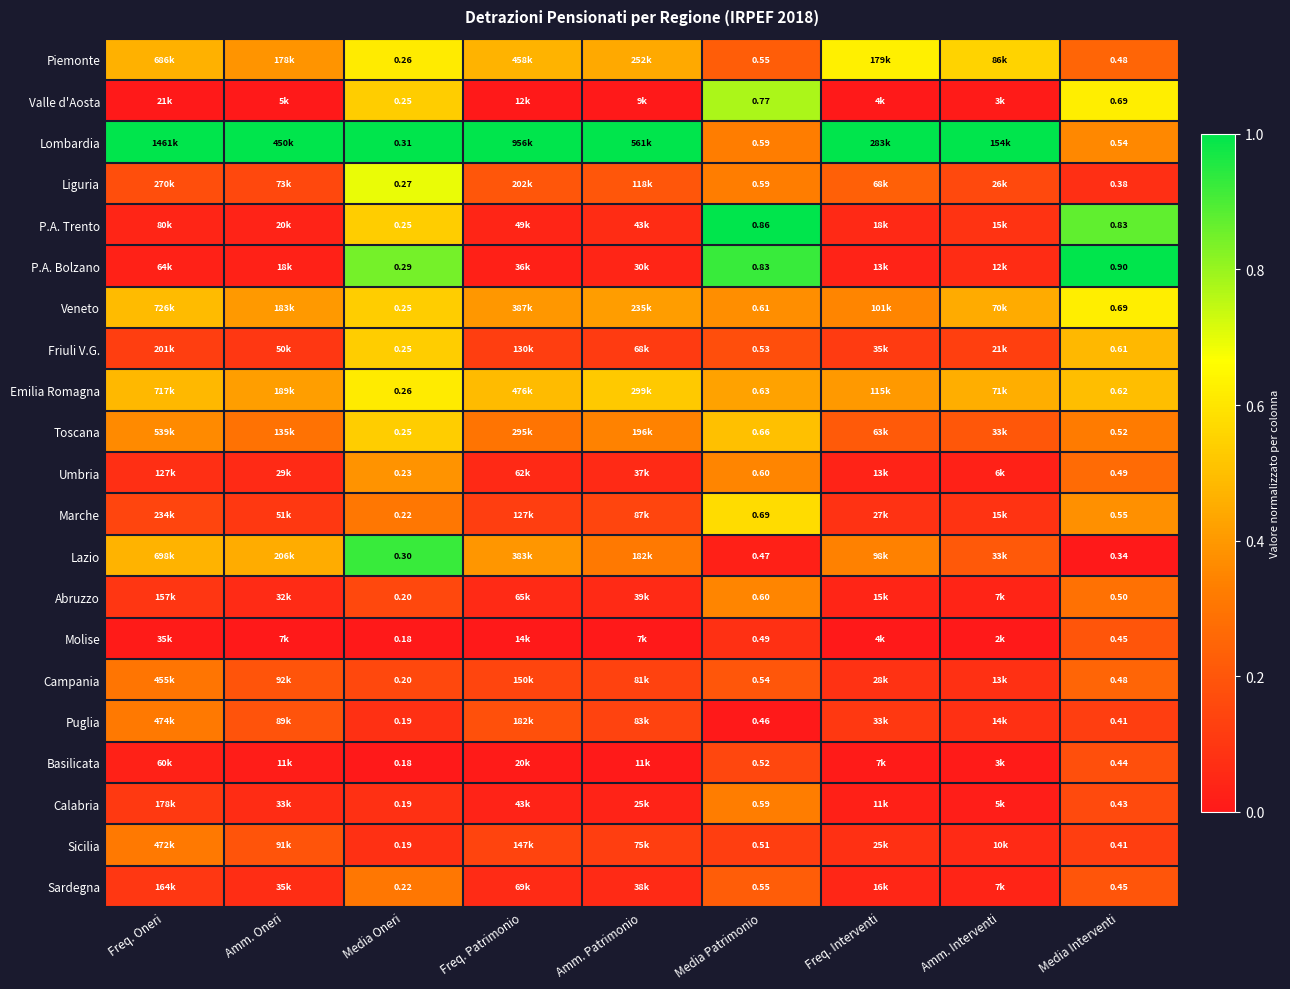

Which series has the largest total across all categories?

Lombardia